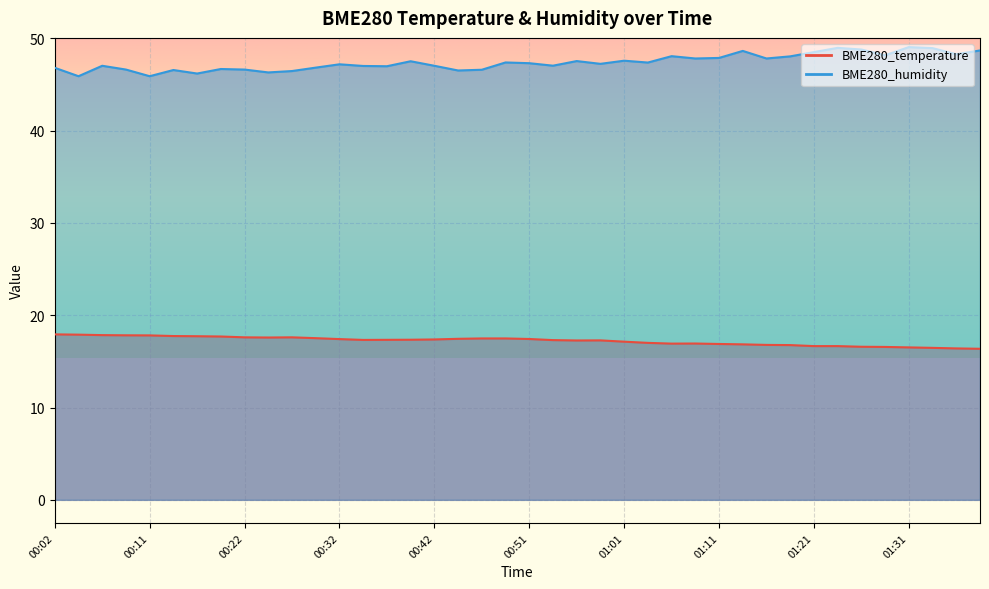

Reading left to right, transcribe all the data shown in this chart.

BME280_temperature: 17.9	17.9	17.8	17.8	17.8	17.7	17.7	17.7	17.6	17.6	17.6	17.5	17.4	17.3	17.3	17.3	17.4	17.4	17.5	17.5	17.4	17.3	17.3	17.3	17.1	17.0	16.9	16.9	16.9	16.8	16.8	16.8	16.6	16.6	16.6	16.6	16.5	16.5	16.4	16.4
BME280_humidity: 46.8	45.9	47.0	46.6	45.9	46.5	46.2	46.7	46.6	46.3	46.4	46.8	47.2	47.0	47.0	47.5	47.0	46.5	46.6	47.4	47.3	47.0	47.5	47.2	47.6	47.4	48.0	47.8	47.9	48.6	47.8	48.0	48.5	49.0	48.8	48.1	49.0	48.9	48.3	48.7